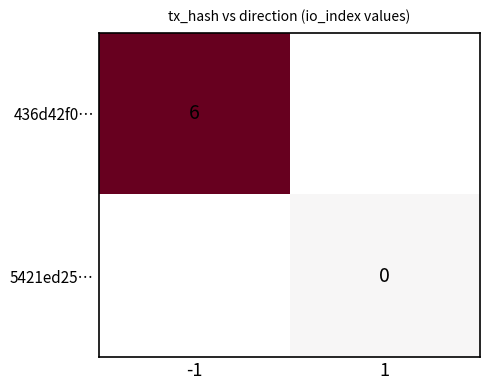

Is it true that 436d42f0… equals 10.5 at -1?

False